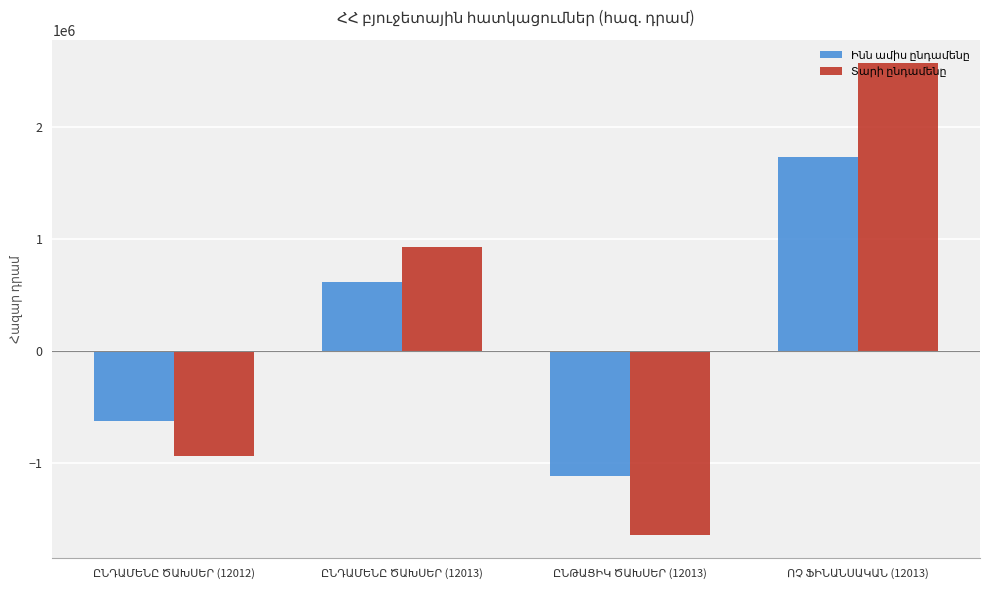

Which series changed the most between ԸՆԴԱՄԵՆԸ ԾԱԽՍԵՐ (12012) and ՈՉ ՖԻՆԱՆՍԱԿԱՆ (12013)?

Տարի ընդամենը